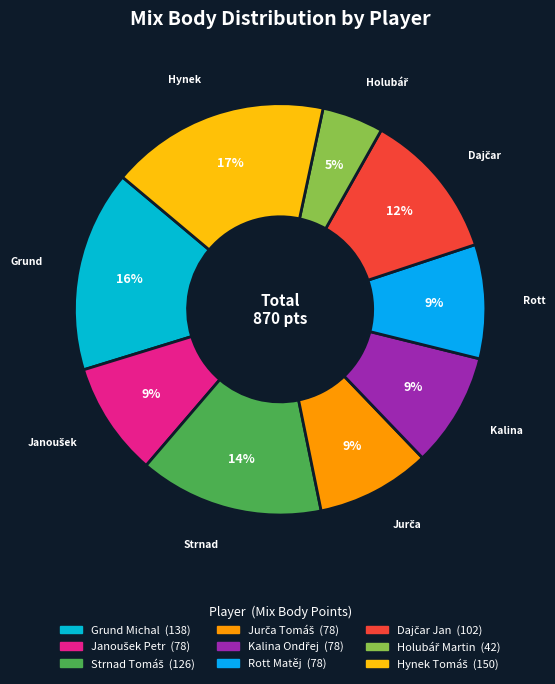

Count the number of slices in the pie.

9